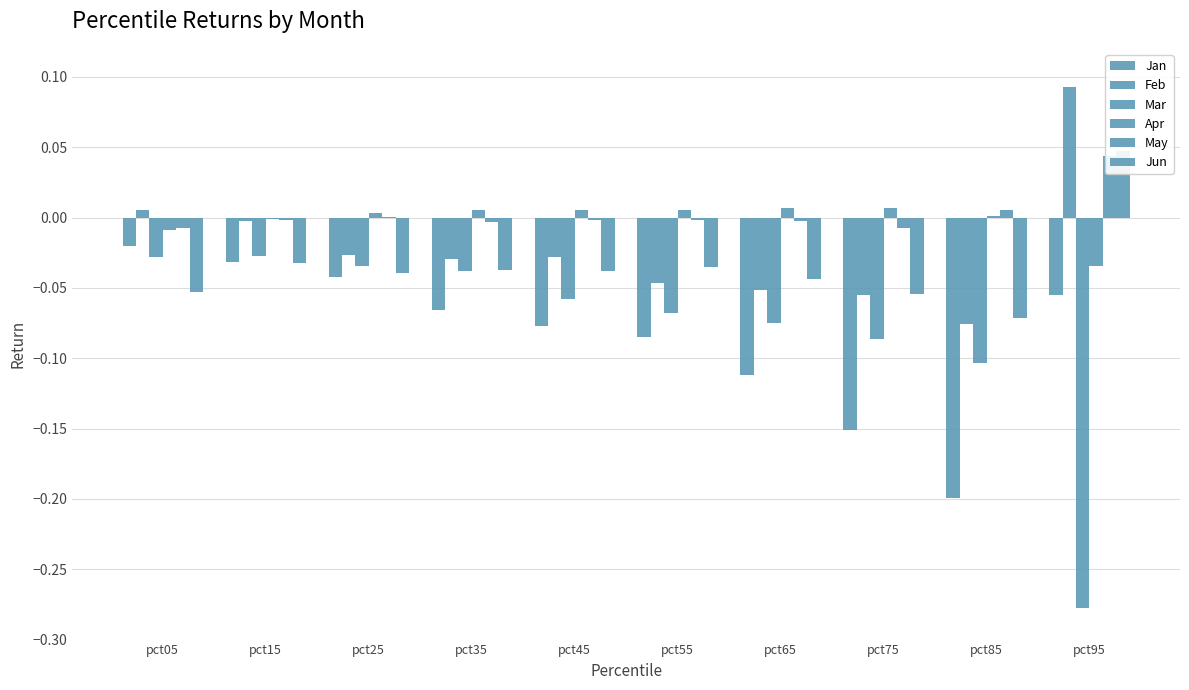

Reading left to right, extract all data points from this chart.

Jan: -0.0	-0.0	-0.0	-0.1	-0.1	-0.1	-0.1	-0.2	-0.2	-0.1
Feb: 0.0	-0.0	-0.0	-0.0	-0.0	-0.0	-0.1	-0.1	-0.1	0.1
Mar: -0.0	-0.0	-0.0	-0.0	-0.1	-0.1	-0.1	-0.1	-0.1	-0.3
Apr: -0.0	-0.0	0.0	0.0	0.0	0.0	0.0	0.0	0.0	-0.0
May: -0.0	-0.0	0.0	-0.0	-0.0	-0.0	-0.0	-0.0	0.0	0.0
Jun: -0.1	-0.0	-0.0	-0.0	-0.0	-0.0	-0.0	-0.1	-0.1	0.0